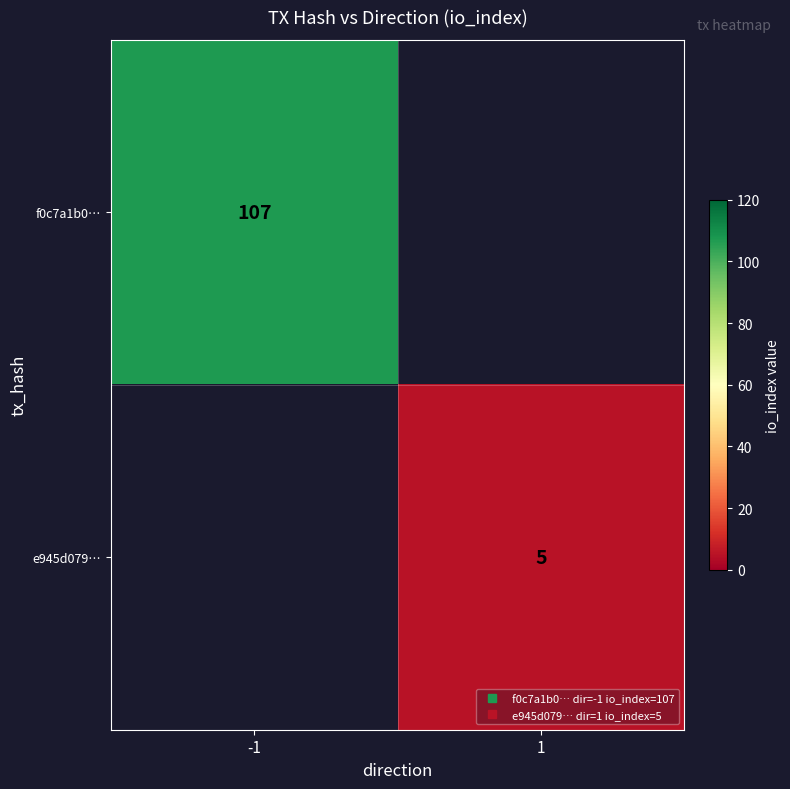

Rank the categories by f0c7a1b0… value from highest to lowest.

-1, 1